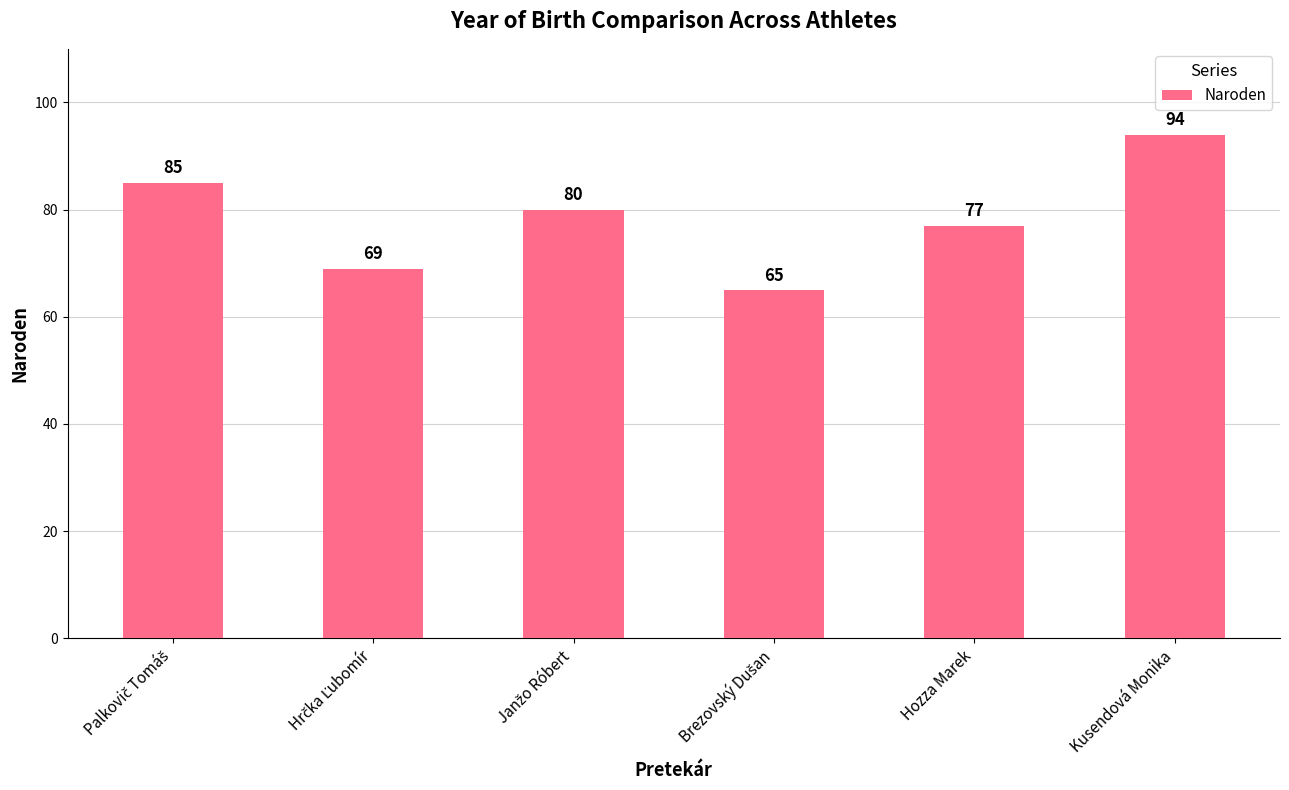

What is the value of the 4th bar from the left?

65